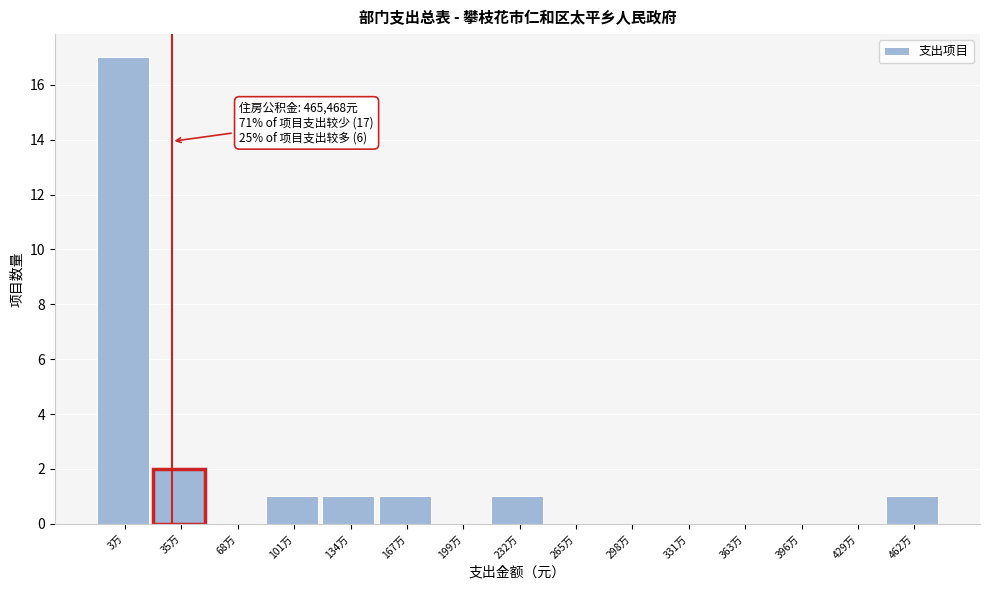

Reading left to right, what are all the values shown in this chart?

3万=17	35万=2	68万=0	101万=1	134万=1	167万=1	199万=0	232万=1	265万=0	298万=0	331万=0	363万=0	396万=0	429万=0	462万=1